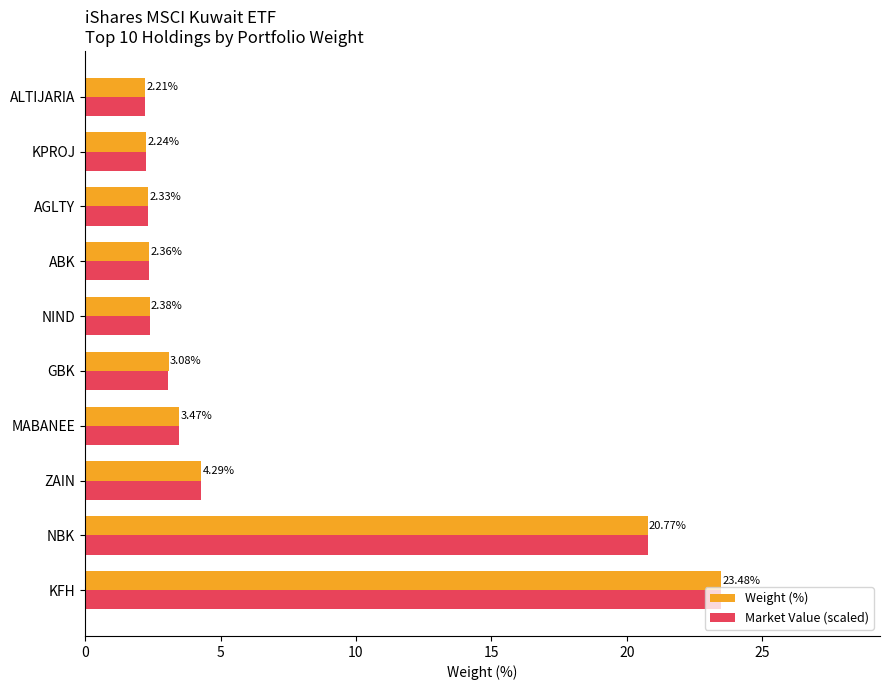

What is the average value of the Market Value (scaled) series?

6.7